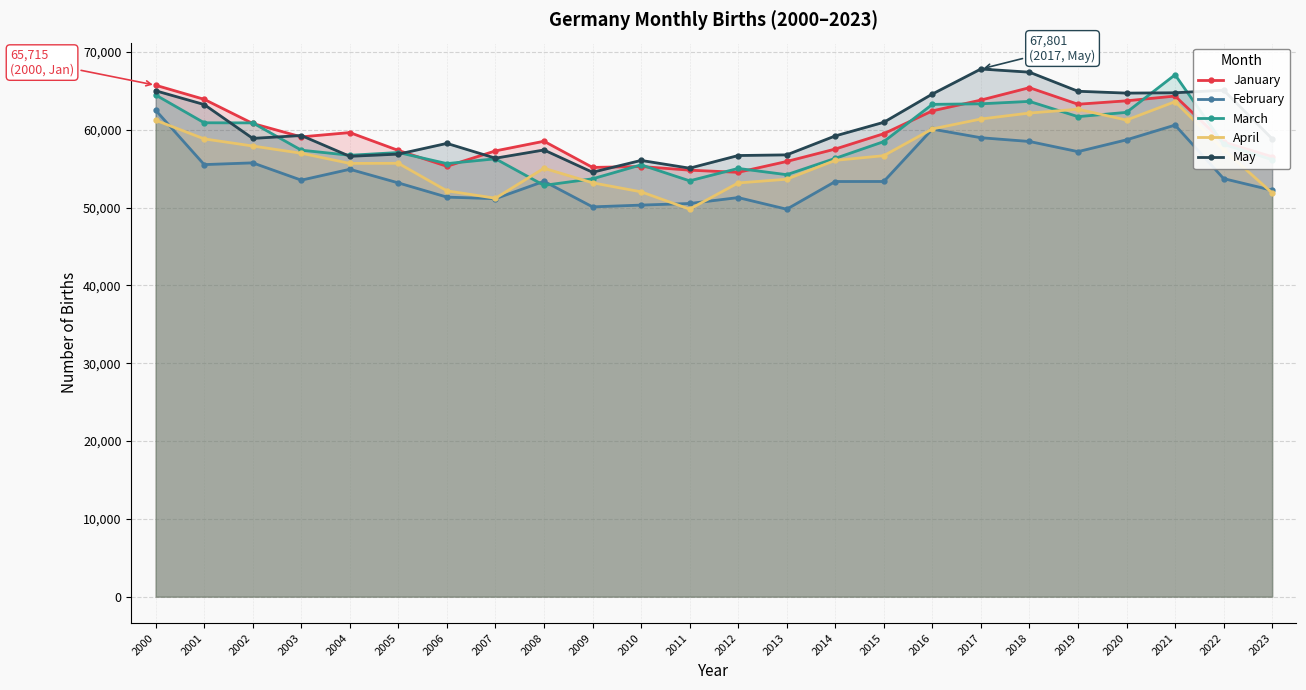

How many intersections are there between January and March?

12